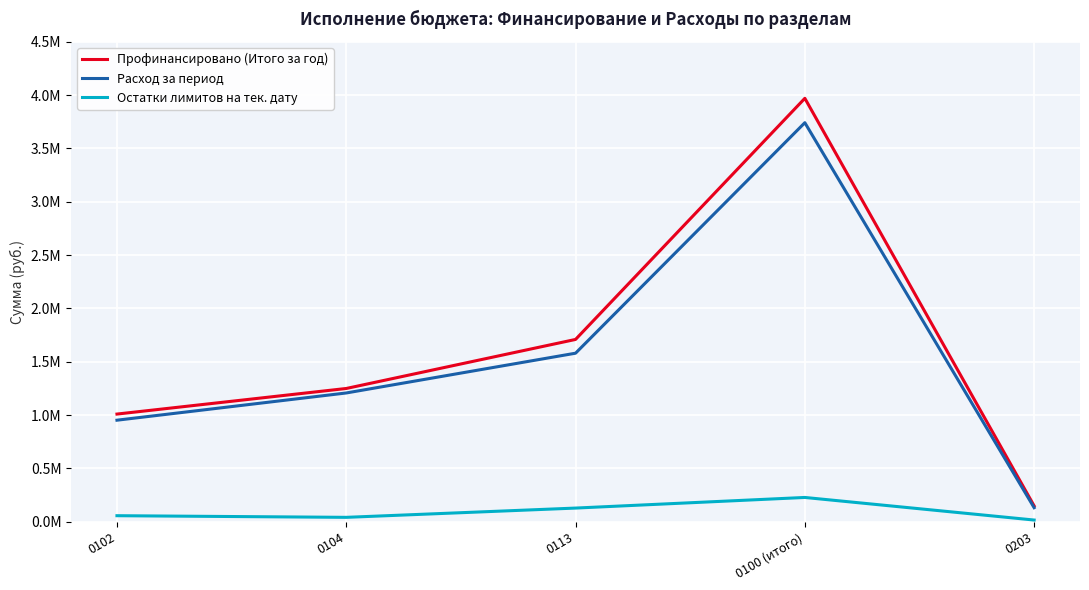

In Остатки лимитов на тек. дату, how many points are higher than both neighbors (excluding endpoints)?

1